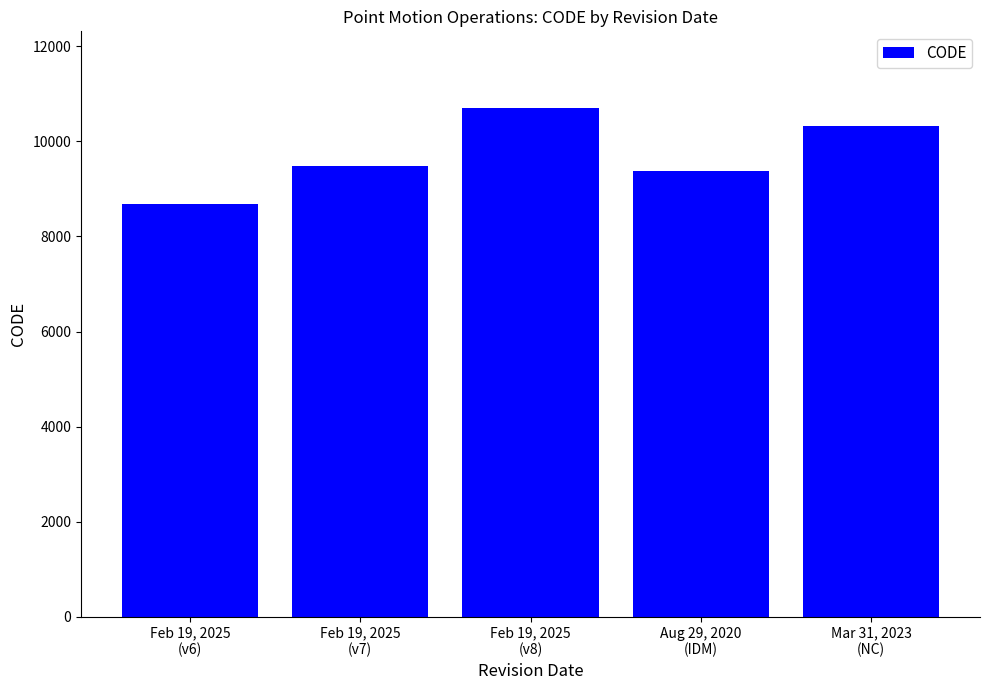

Reading left to right, what are all the values shown in this chart?

Feb 19, 2025
(v6)=8676	Feb 19, 2025
(v7)=9483	Feb 19, 2025
(v8)=10707	Aug 29, 2020
(IDM)=9375	Mar 31, 2023
(NC)=10323